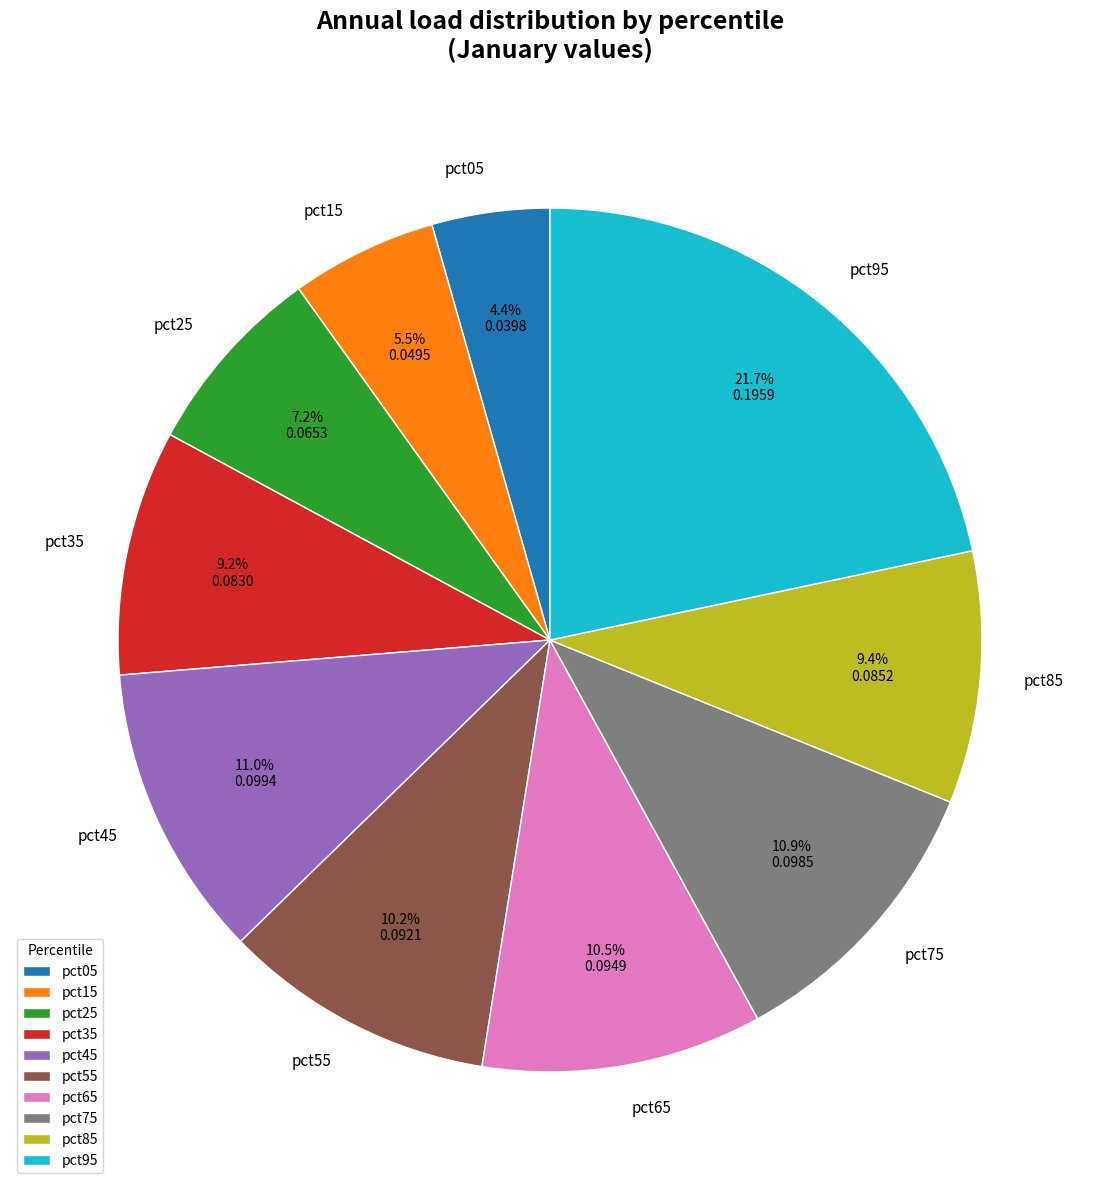

To the nearest percent, what is the difference between the largest and smallest slice percentages?

17%